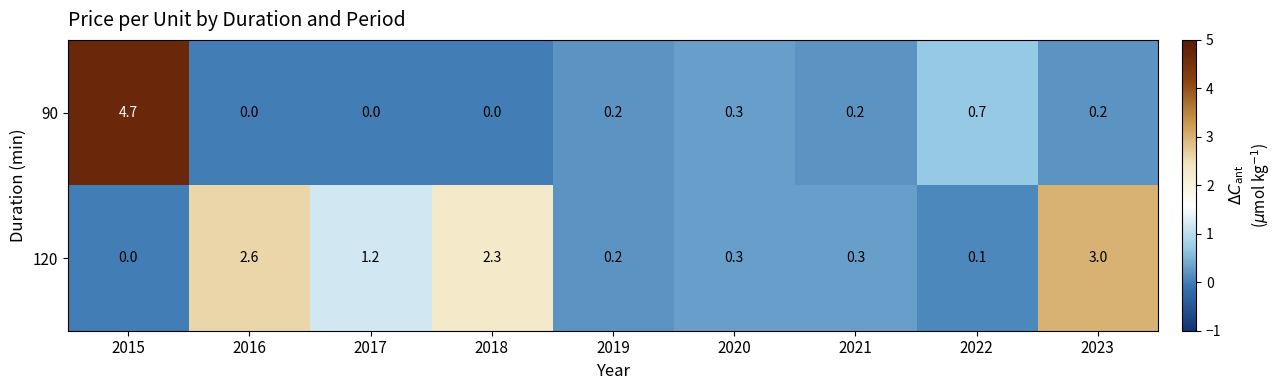

Rank the series by their average value, from lowest to highest.

90, 120